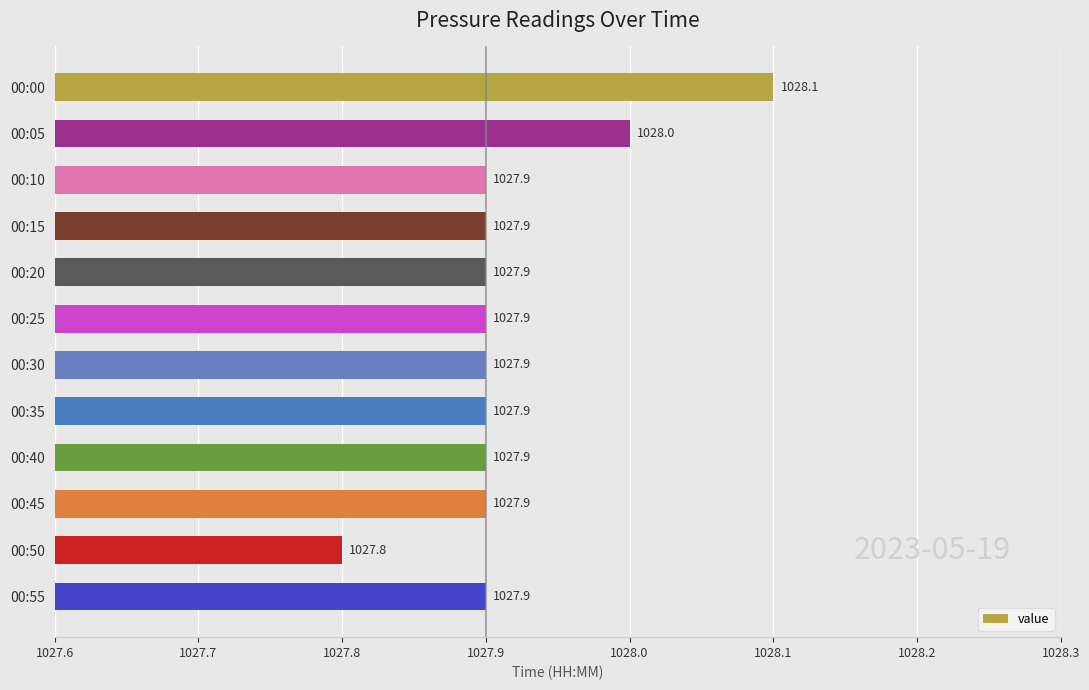

Does the chart contain stacked bars?

No